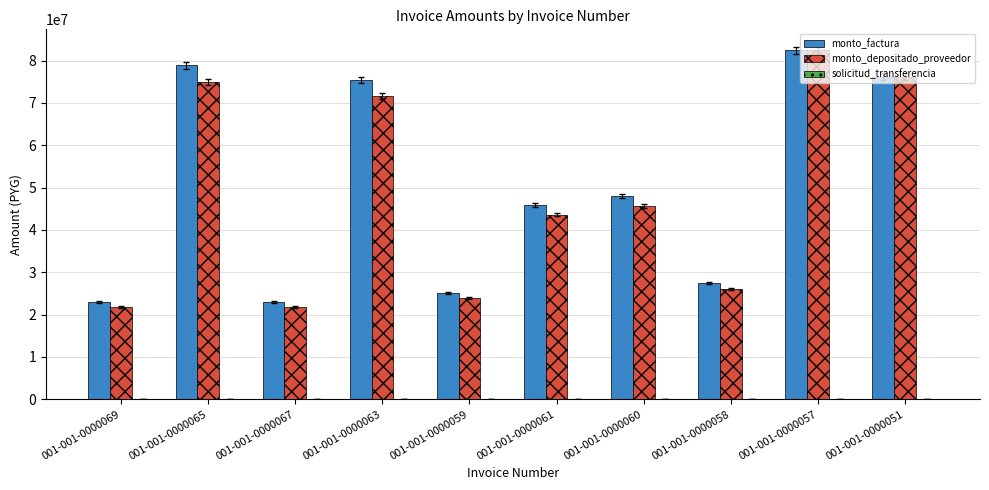

At which category is the sum across all series the highest?

001-001-0000057